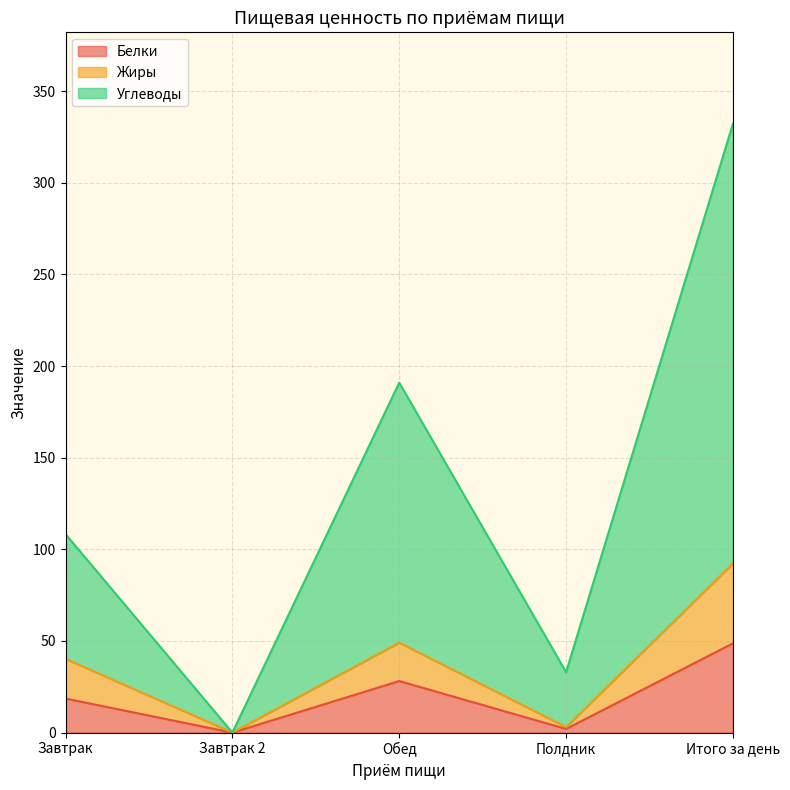

True or false: Белки and Углеводы intersect in this chart.

False